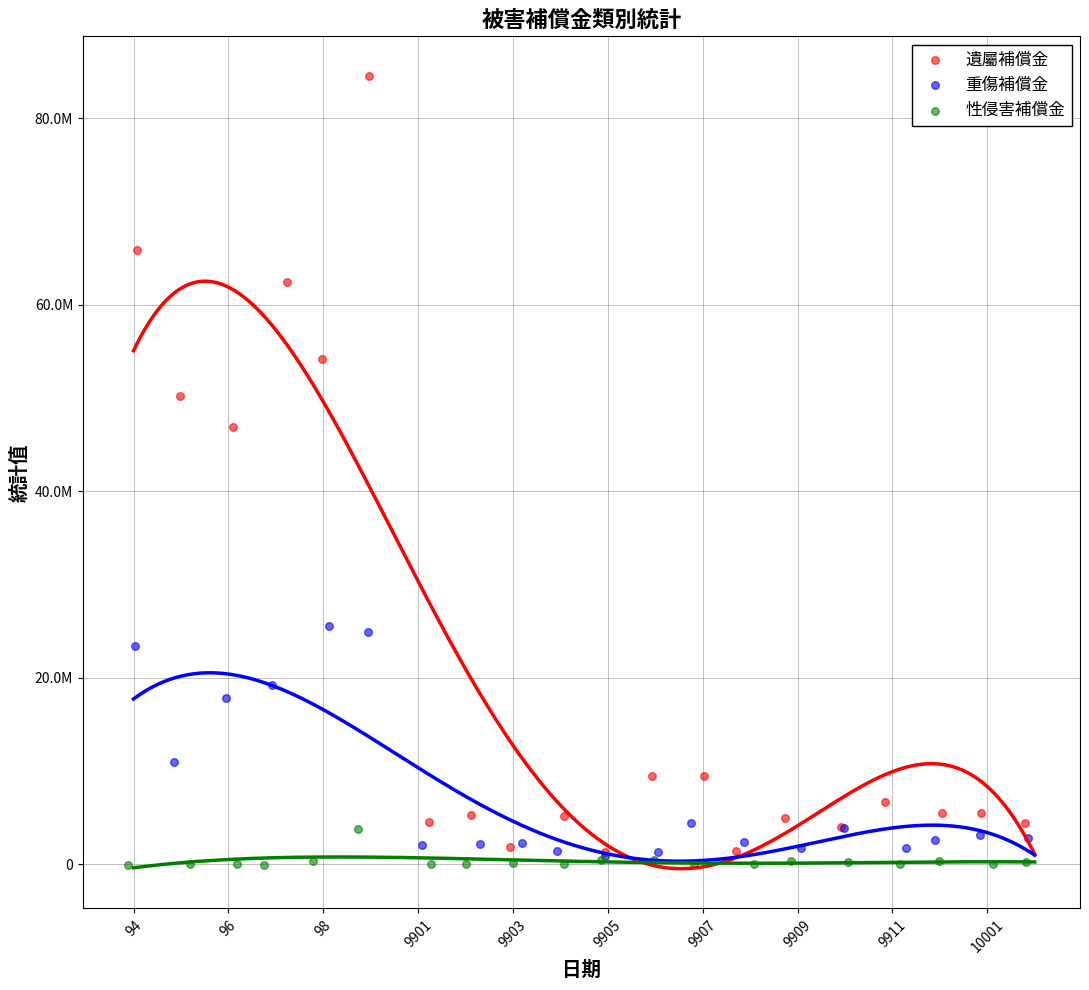

Which series reaches the minimum Y coordinate?

性侵害補償金